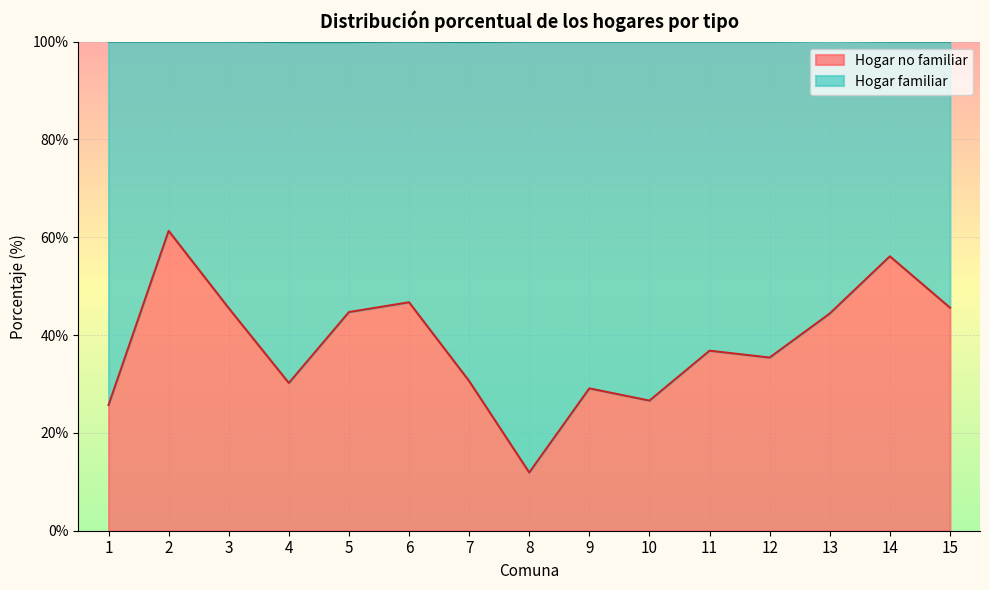

Where does the data first go above 36?

2